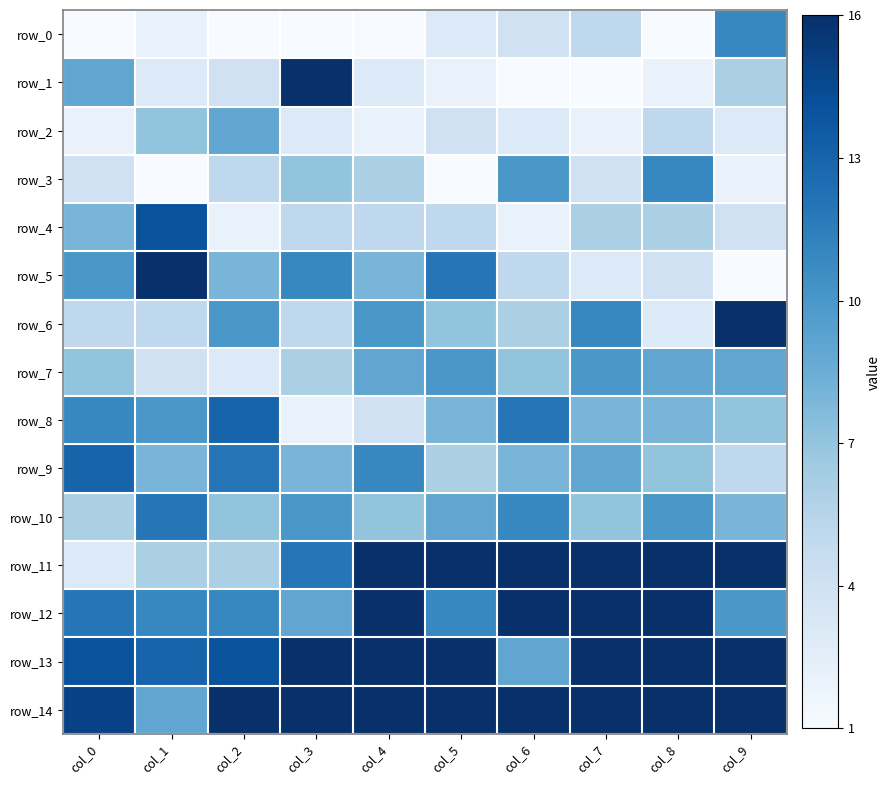

Which category has the lowest value in the row_10 series?

col_0